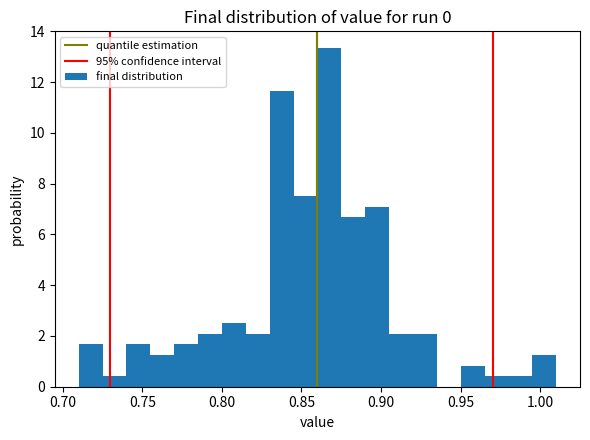

Read against the x-axis, roughly where is the centre of the tallest bar?

0.870